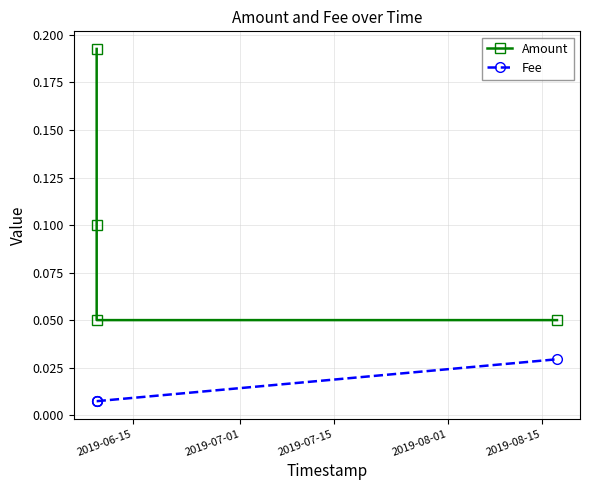

The Fee series shows 0.0 at 2019-06-15. True or false?

False